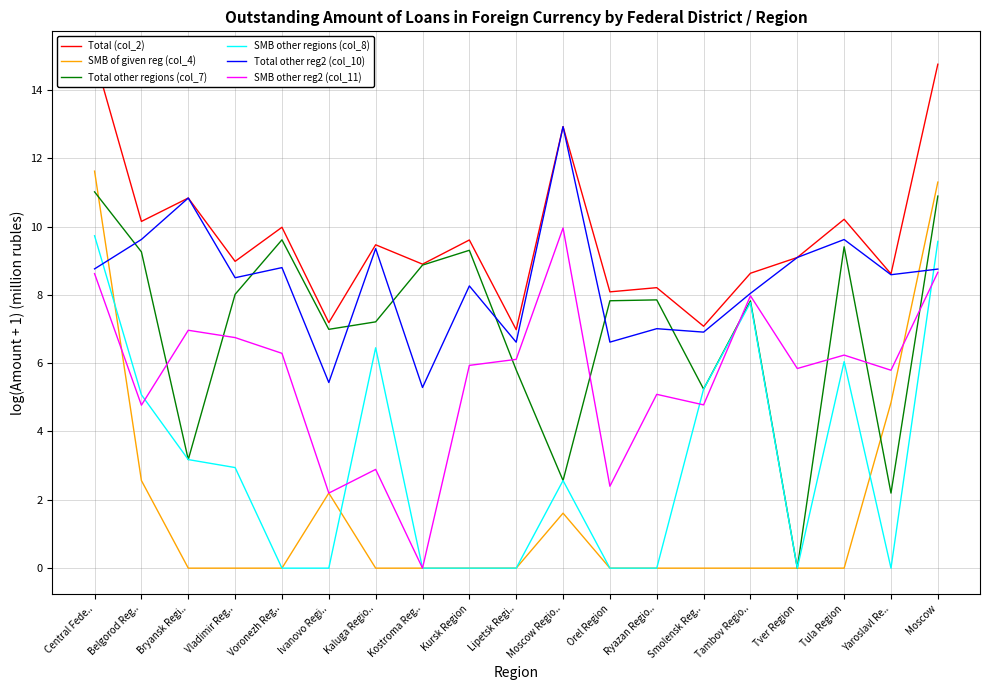

Reading right to left, transcribe all the data shown in this chart.

Total (col_2): 14.8	8.6	10.2	9.1	8.6	7.1	8.2	8.1	12.9	7.0	9.6	8.9	9.5	7.2	10.0	9.0	10.8	10.1	15.0
SMB of given reg (col_4): 11.3	4.8	0.0	0.0	0.0	0.0	0.0	0.0	1.6	0.0	0.0	0.0	0.0	2.2	0.0	0.0	0.0	2.6	11.6
Total other regions (col_7): 10.9	2.2	9.4	0.0	7.8	5.2	7.9	7.8	2.6	5.8	9.3	8.9	7.2	7.0	9.6	8.0	3.2	9.3	11.0
SMB other regions (col_8): 9.6	0.0	6.0	0.0	7.8	5.2	0.0	0.0	2.6	0.0	0.0	0.0	6.5	0.0	0.0	2.9	3.2	5.1	9.7
Total other reg2 (col_10): 8.8	8.6	9.6	9.1	8.0	6.9	7.0	6.6	12.9	6.6	8.3	5.3	9.4	5.4	8.8	8.5	10.8	9.6	8.8
SMB other reg2 (col_11): 8.7	5.8	6.2	5.8	8.0	4.8	5.1	2.4	10.0	6.1	5.9	0.0	2.9	2.2	6.3	6.7	7.0	4.8	8.6